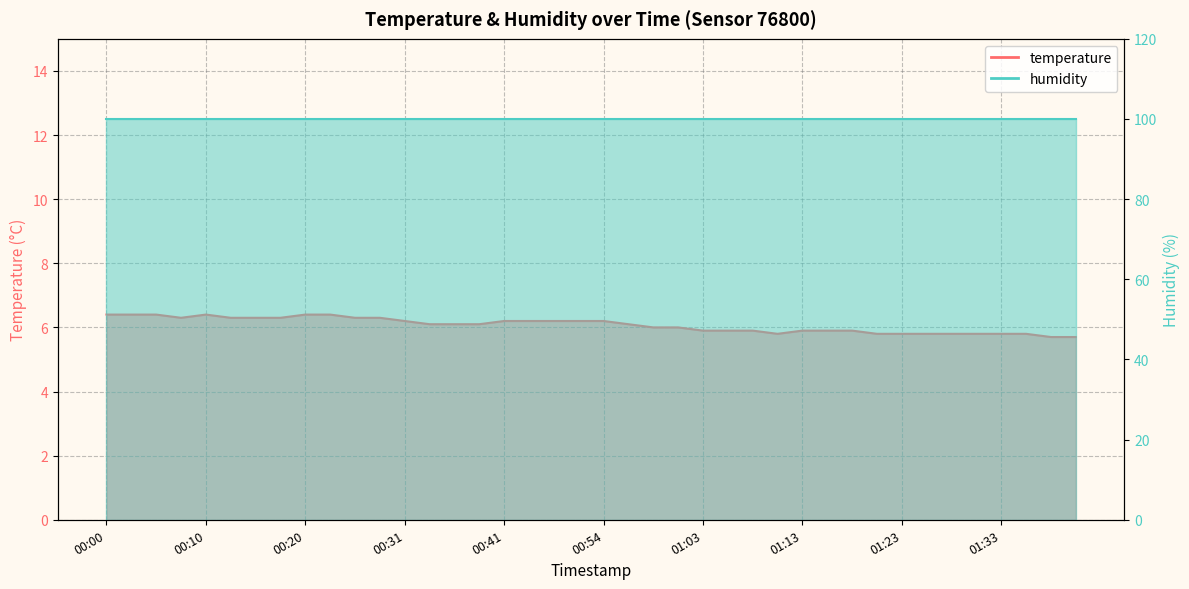

Reading left to right, what are all the values shown in this chart?

6.4	6.4	6.4	6.3	6.4	6.3	6.3	6.3	6.4	6.4	6.3	6.3	6.2	6.1	6.1	6.1	6.2	6.2	6.2	6.2	6.2	6.1	6.0	6.0	5.9	5.9	5.9	5.8	5.9	5.9	5.9	5.8	5.8	5.8	5.8	5.8	5.8	5.8	5.7	5.7